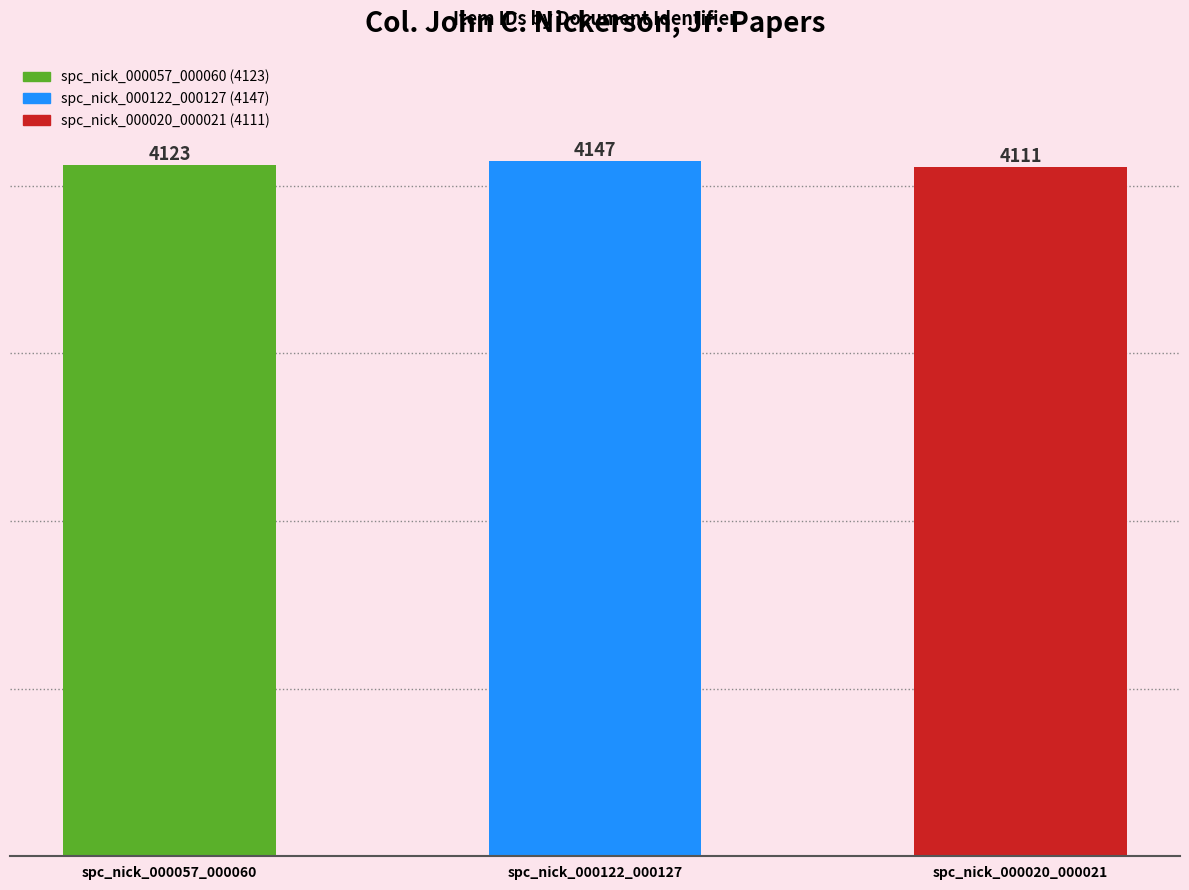

What position from the left is spc_nick_000057_000060?

1